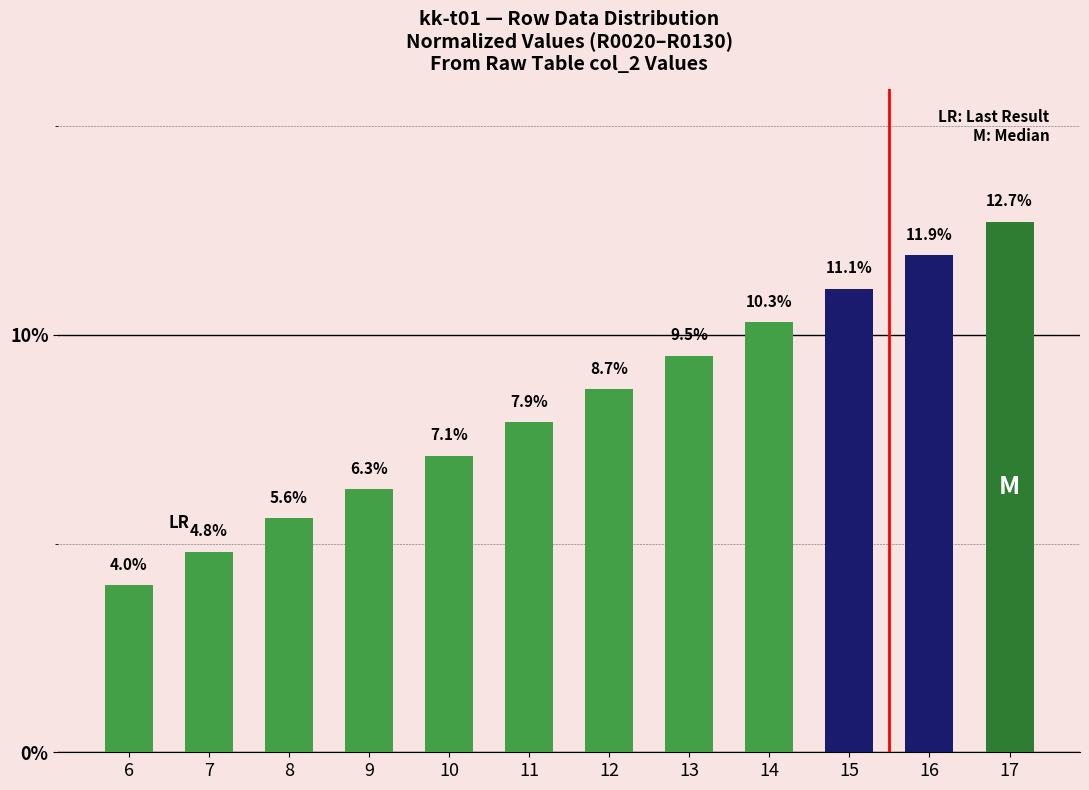

Rank the categories by value from lowest to highest.

6, 7, 8, 9, 10, 11, 12, 13, 14, 15, 16, 17